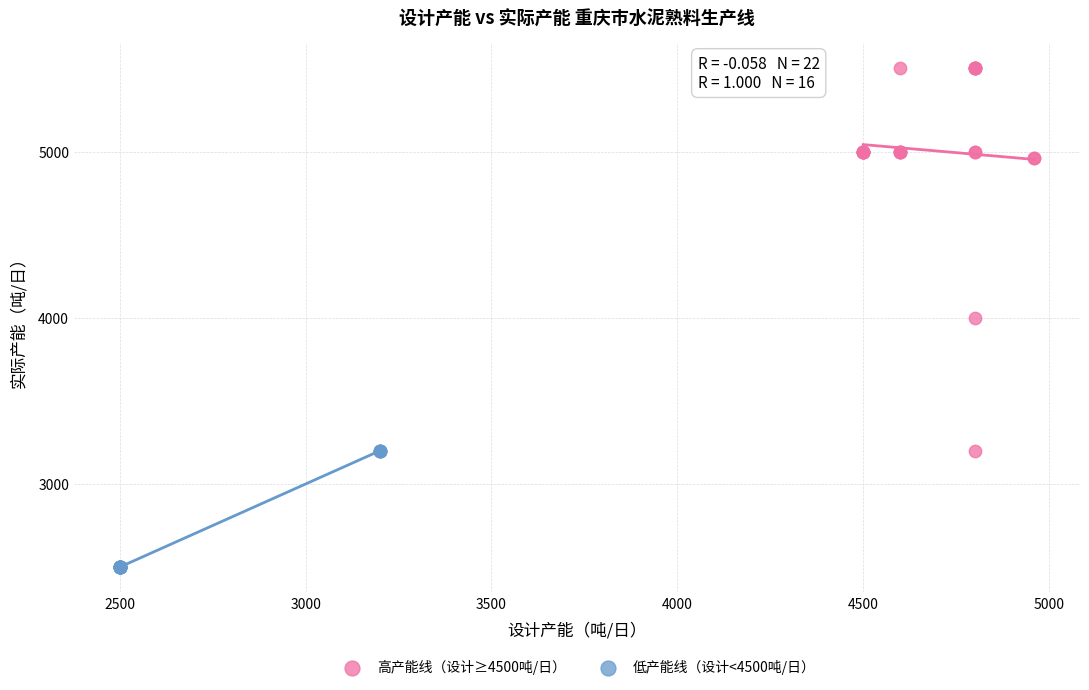

Which series reaches the maximum Y coordinate?

高产能线（设计≥4500吨/日）